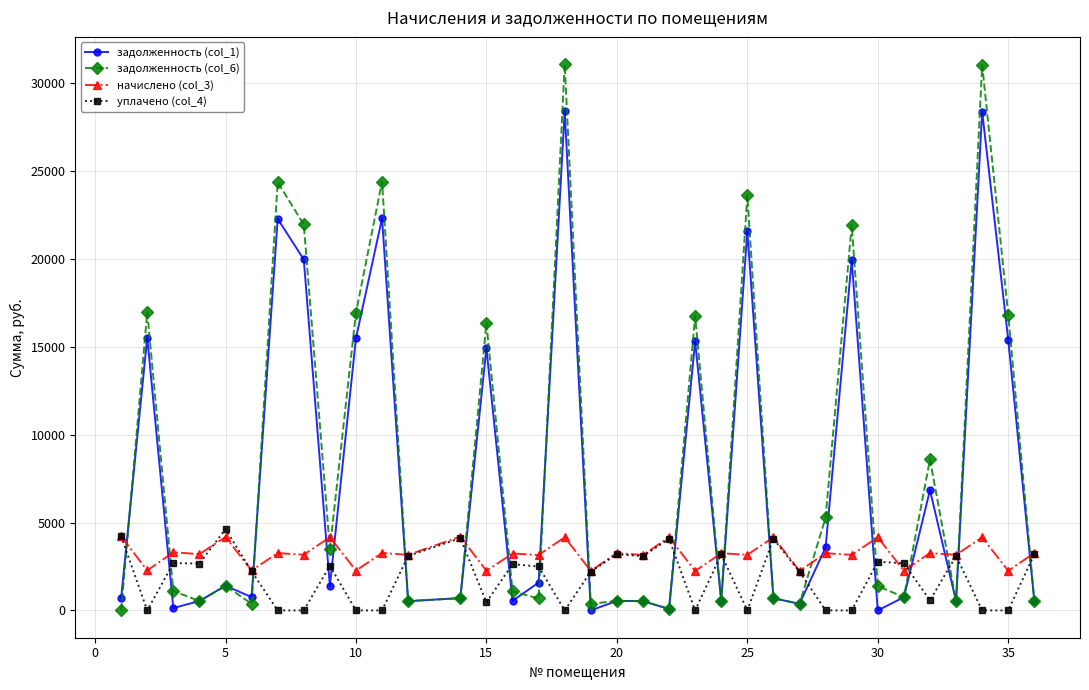

At how many categories does at least one series exceed 18645?

7